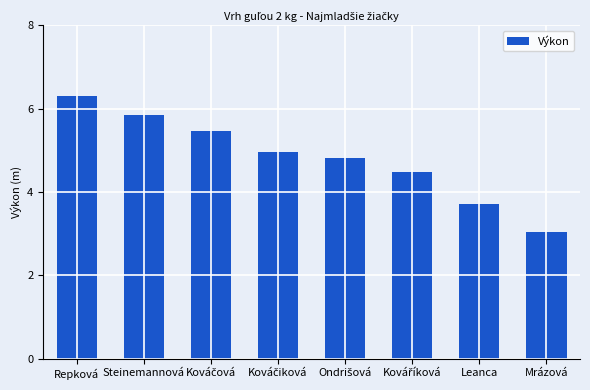

Read the value at Steinemannová.

5.8